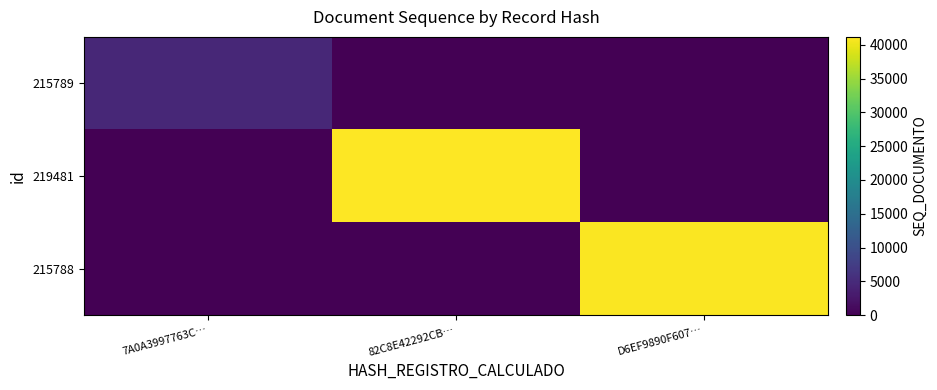

What is the total value across all series at 7A0A3997763C…?

4550